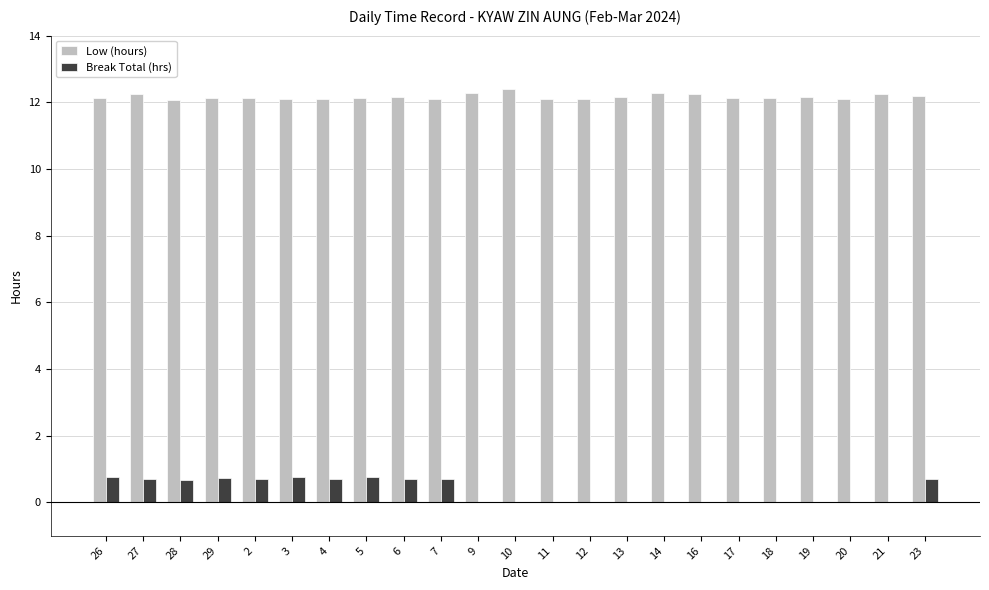

What is the total value across all series at 9?

12.3